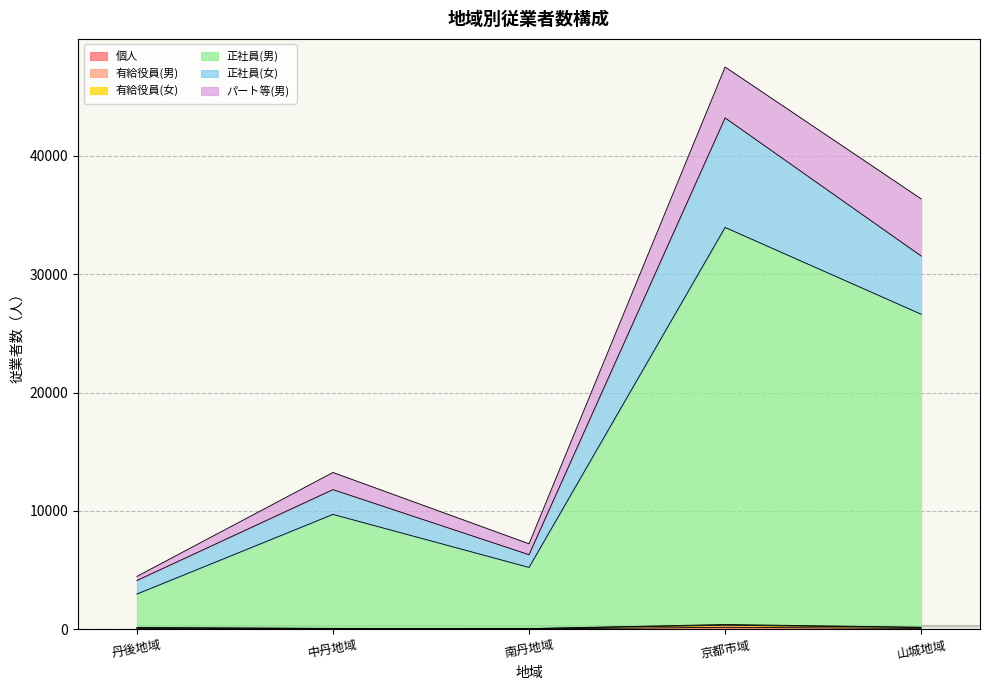

What is the smallest value displayed?

23